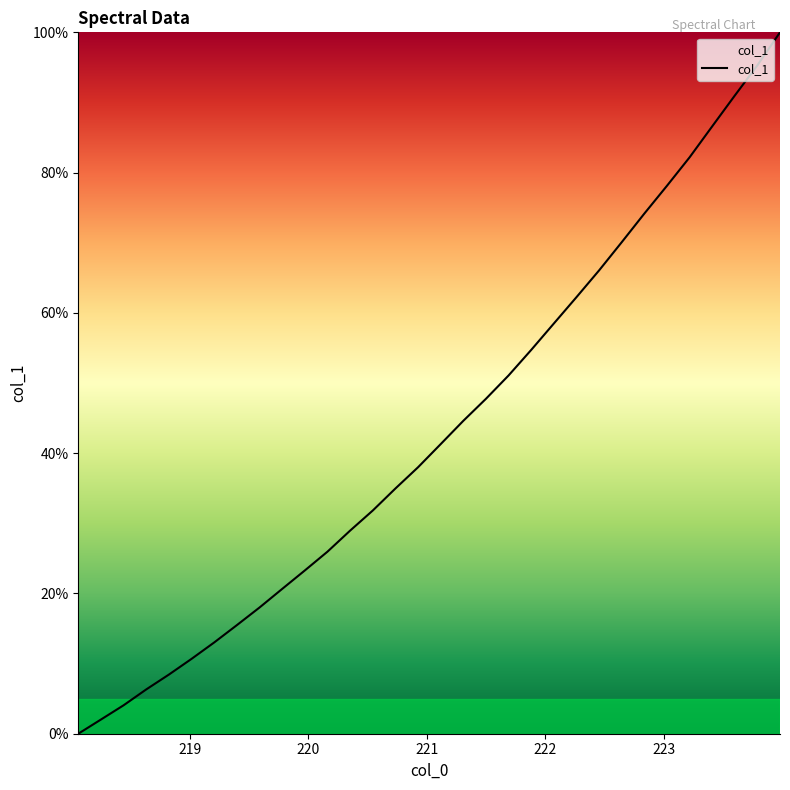

What is the difference between the maximum and minimum values?

100.0